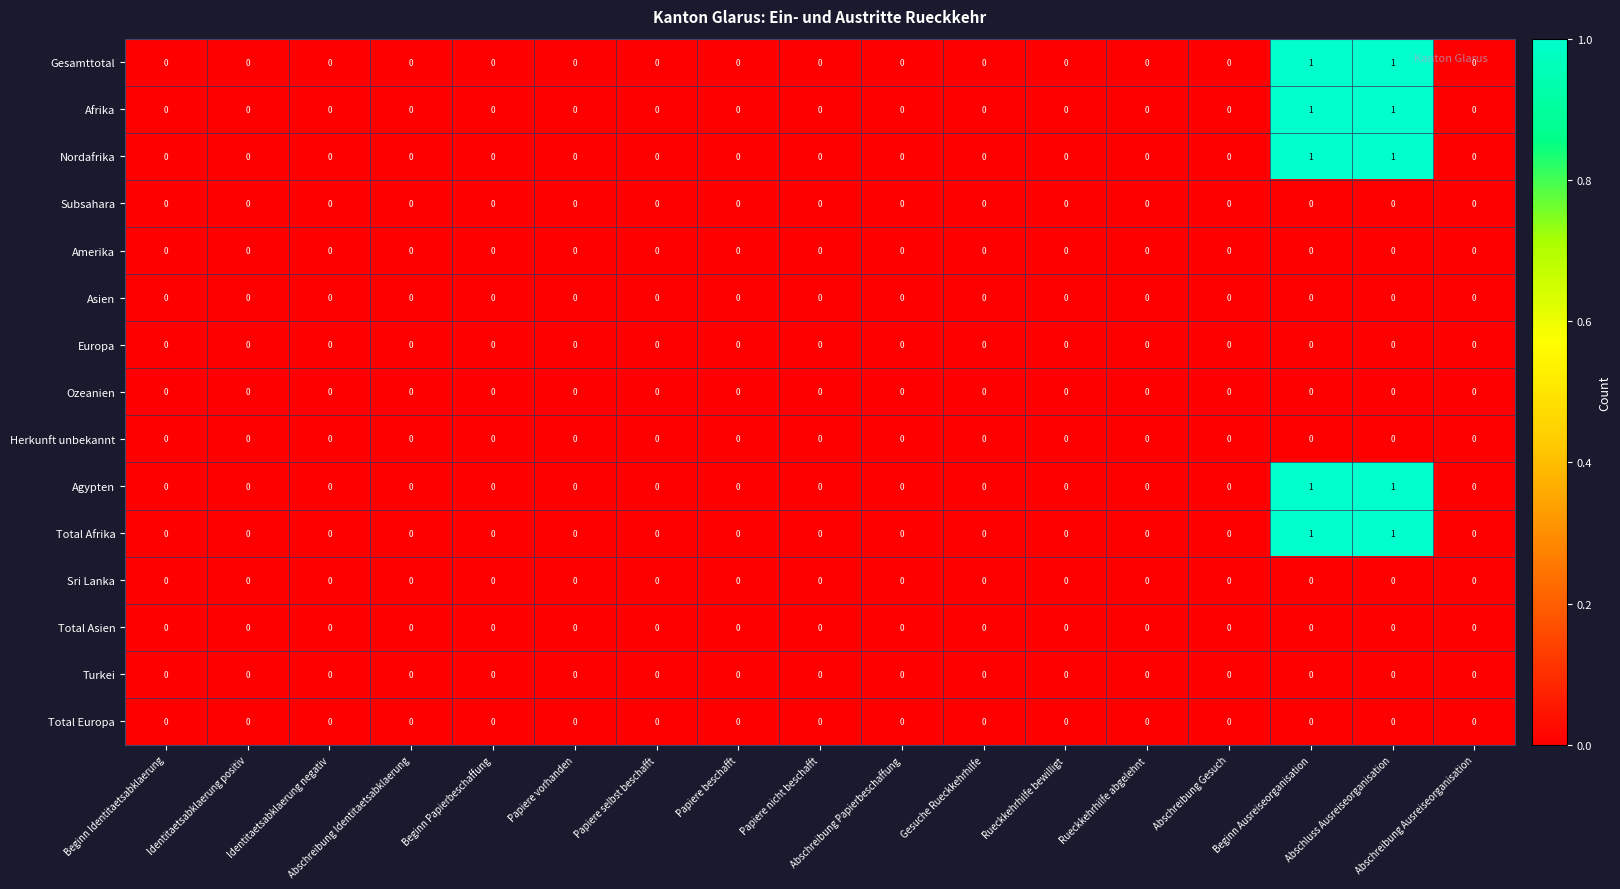

What is the total value across all series at Abschluss Ausreiseorganisation?

5